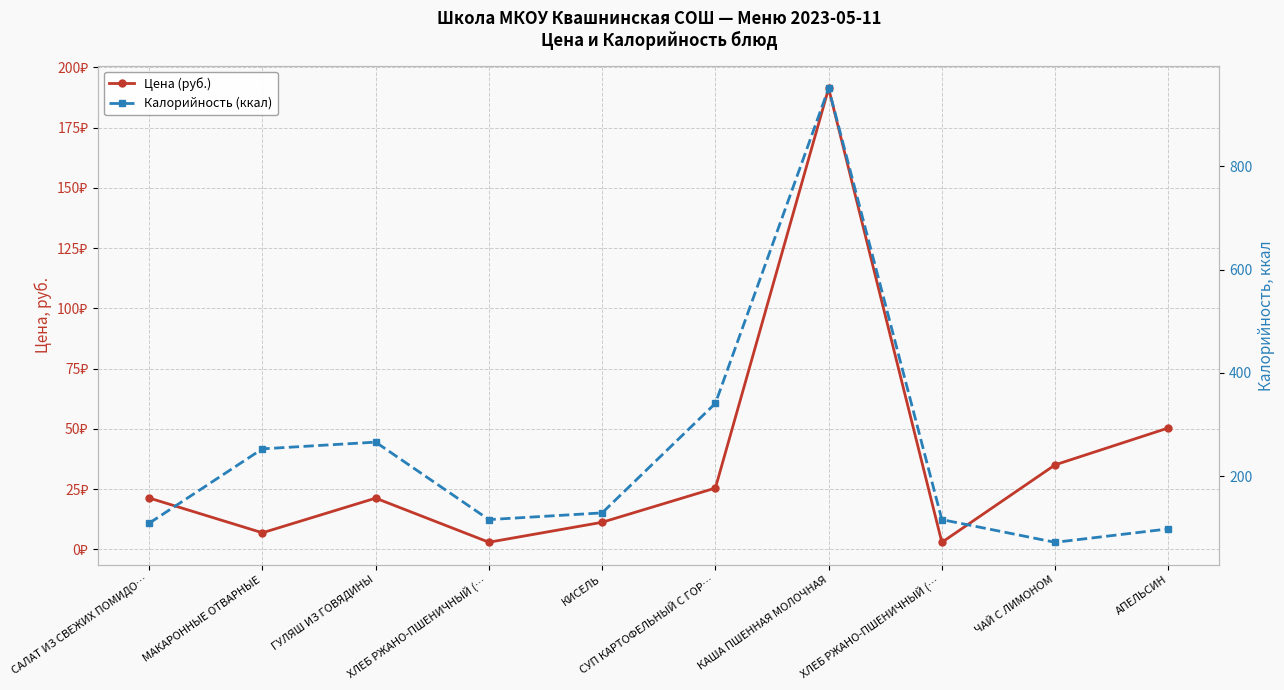

What is the approximate value of Калорийность (ккал) at ЧАЙ С ЛИМОНОМ?

72.0